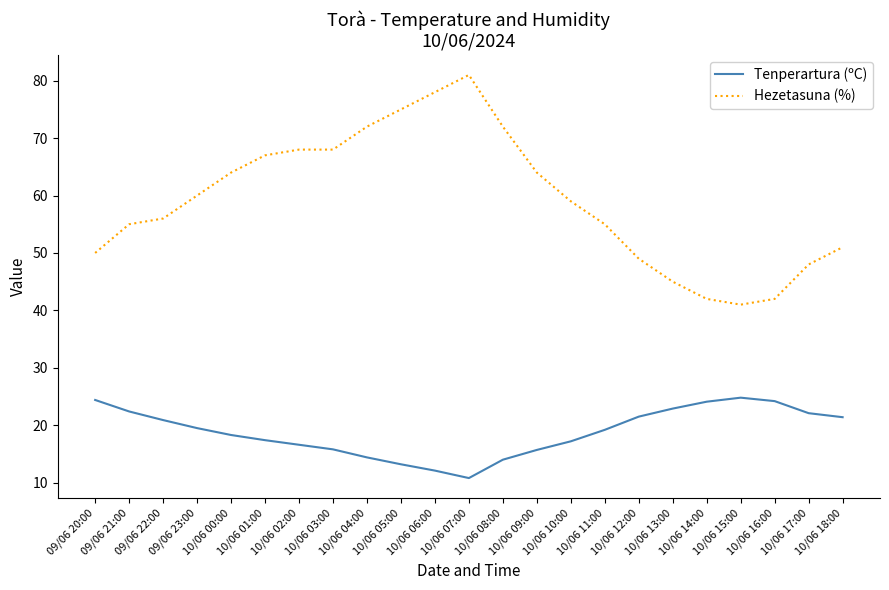

True or false: Hezetasuna (%) and Tenperartura (ºC) intersect in this chart.

False